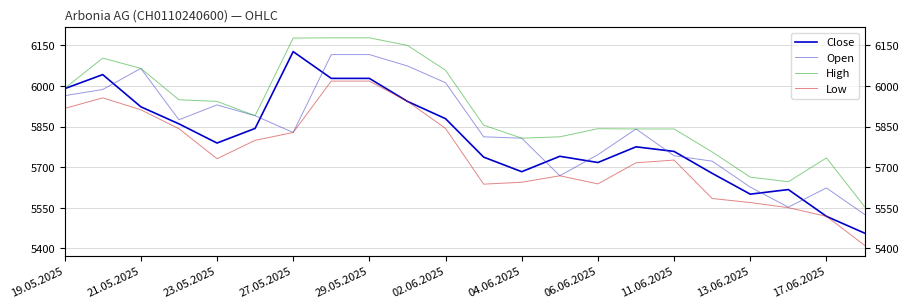

How many distinct data groups are displayed?

4